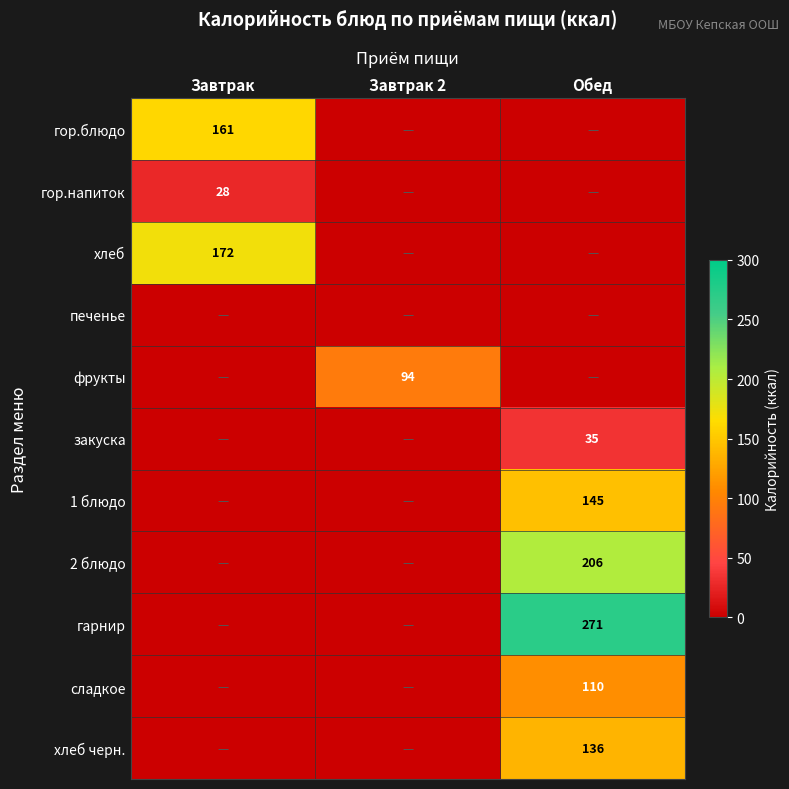

True or false: хлеб has a value of 172 at Завтрак.

True